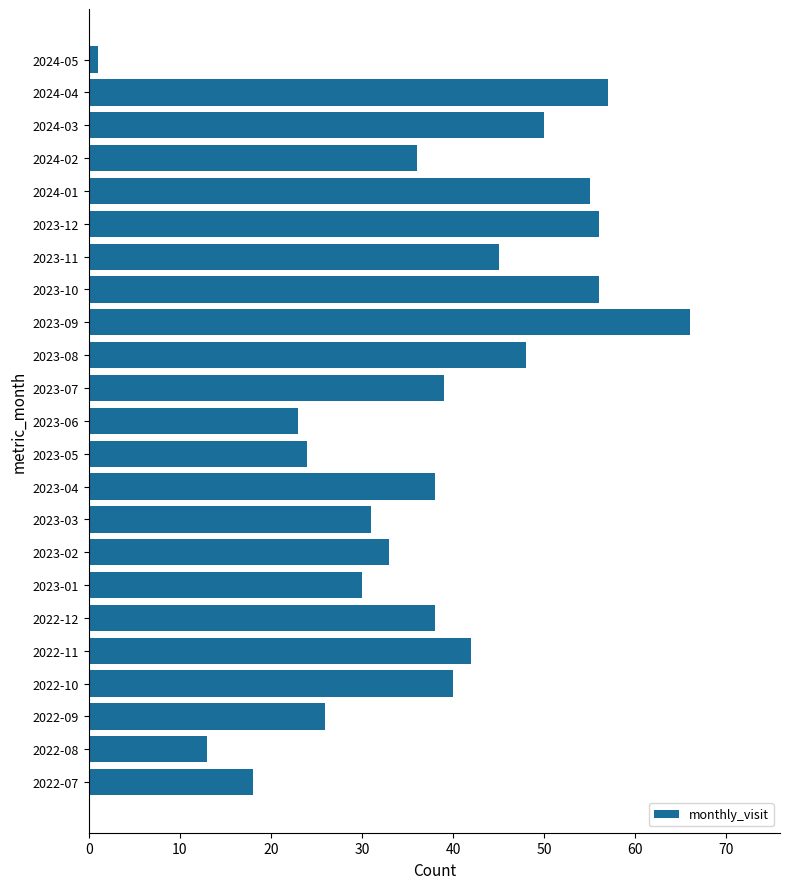

What is the change in value from 2022-11 to 2023-02?

-9